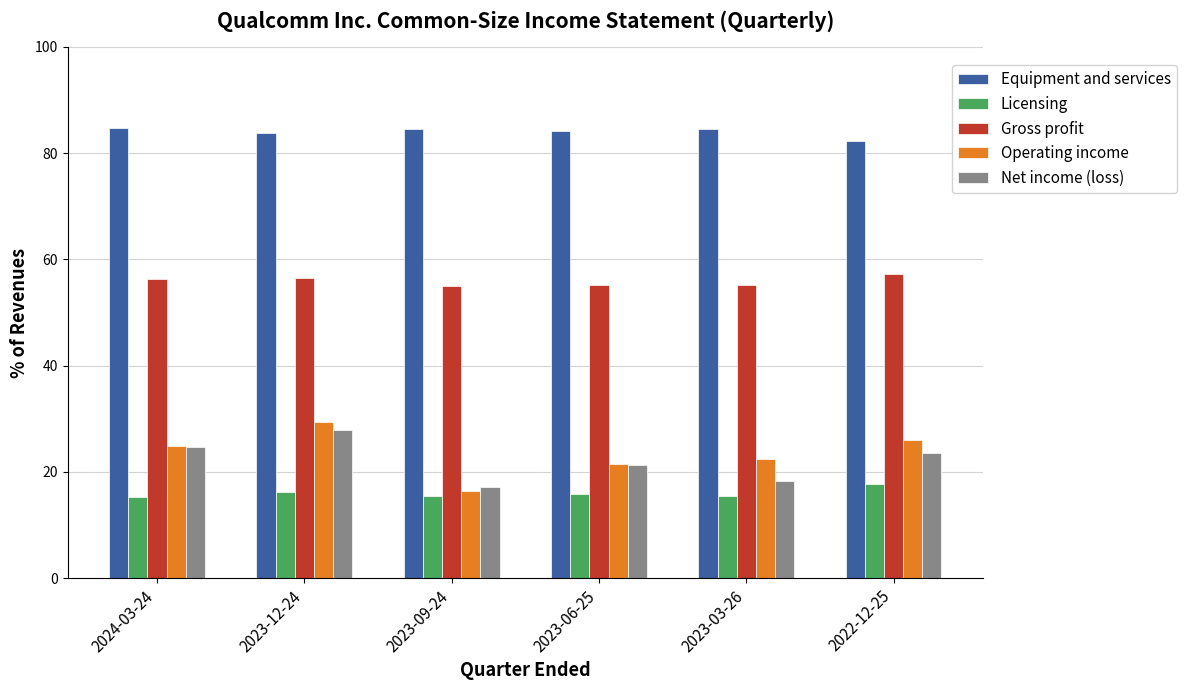

What is the average value of the Licensing series?

16.0